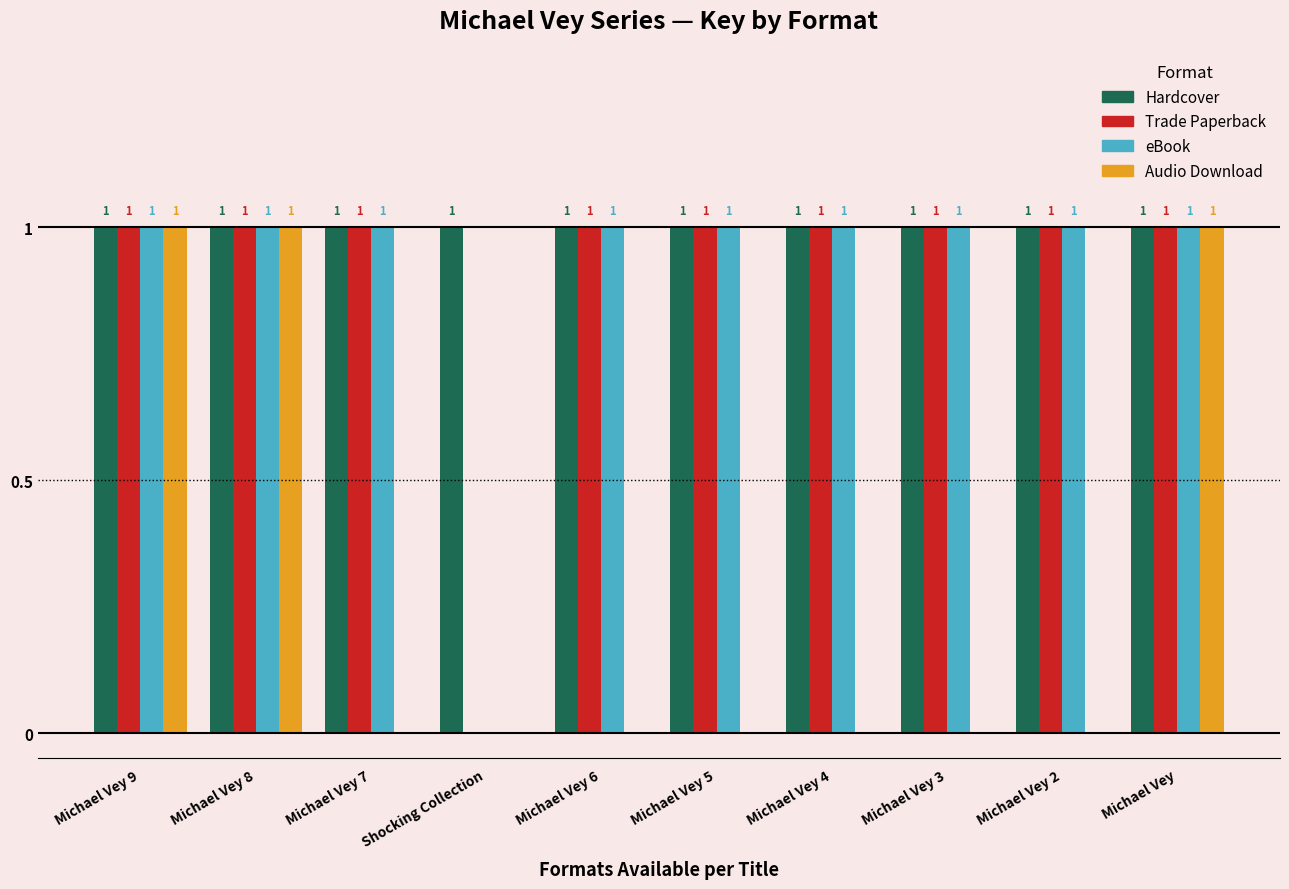

True or false: eBook has a value of 1 at Michael Vey.

True